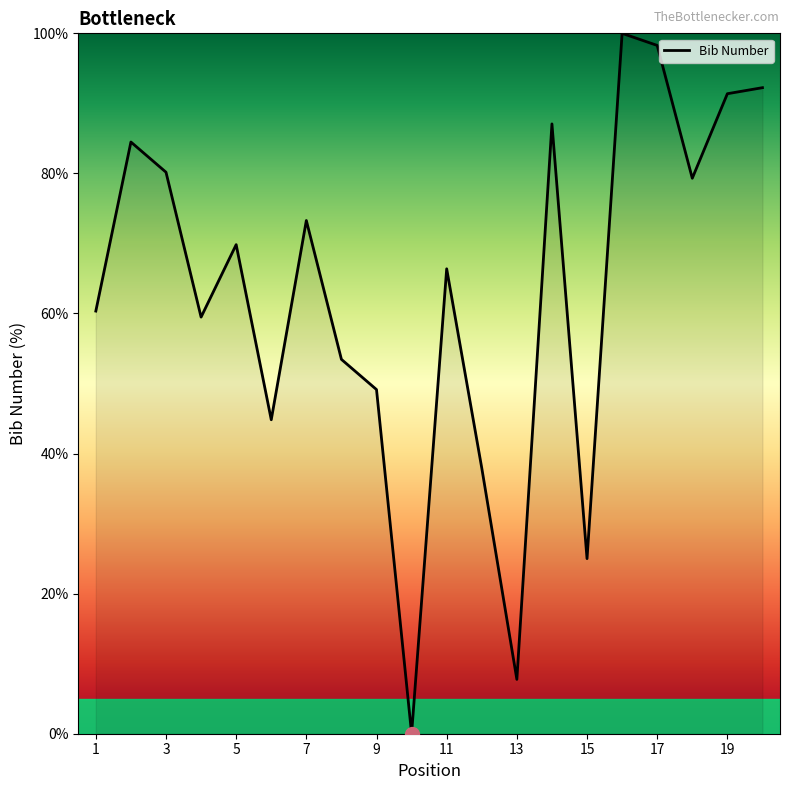

What is the difference between the maximum and minimum values?

100.0